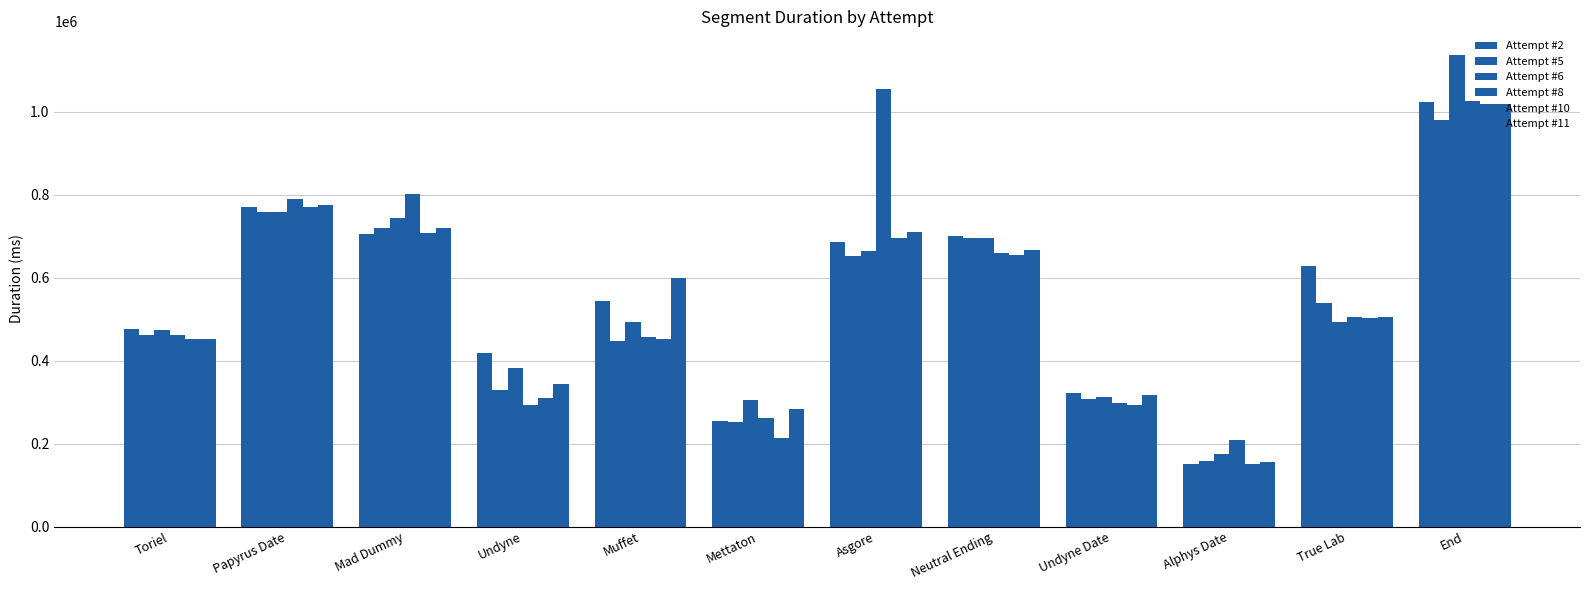

Which category has the lowest value across all series?

Alphys Date